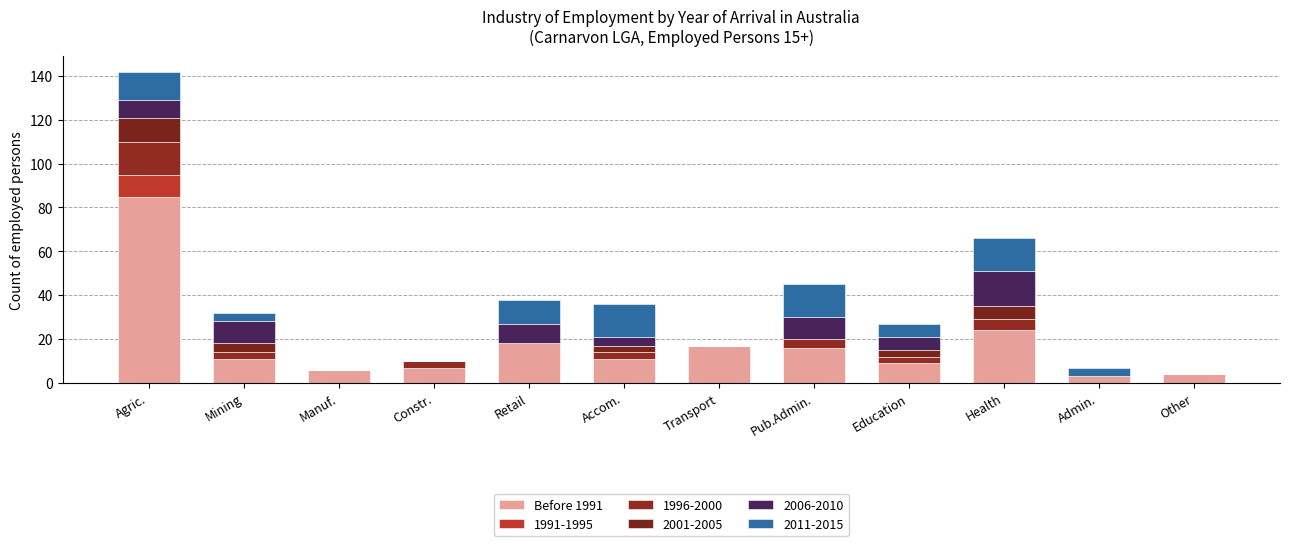

How many series are shown in this chart?

6